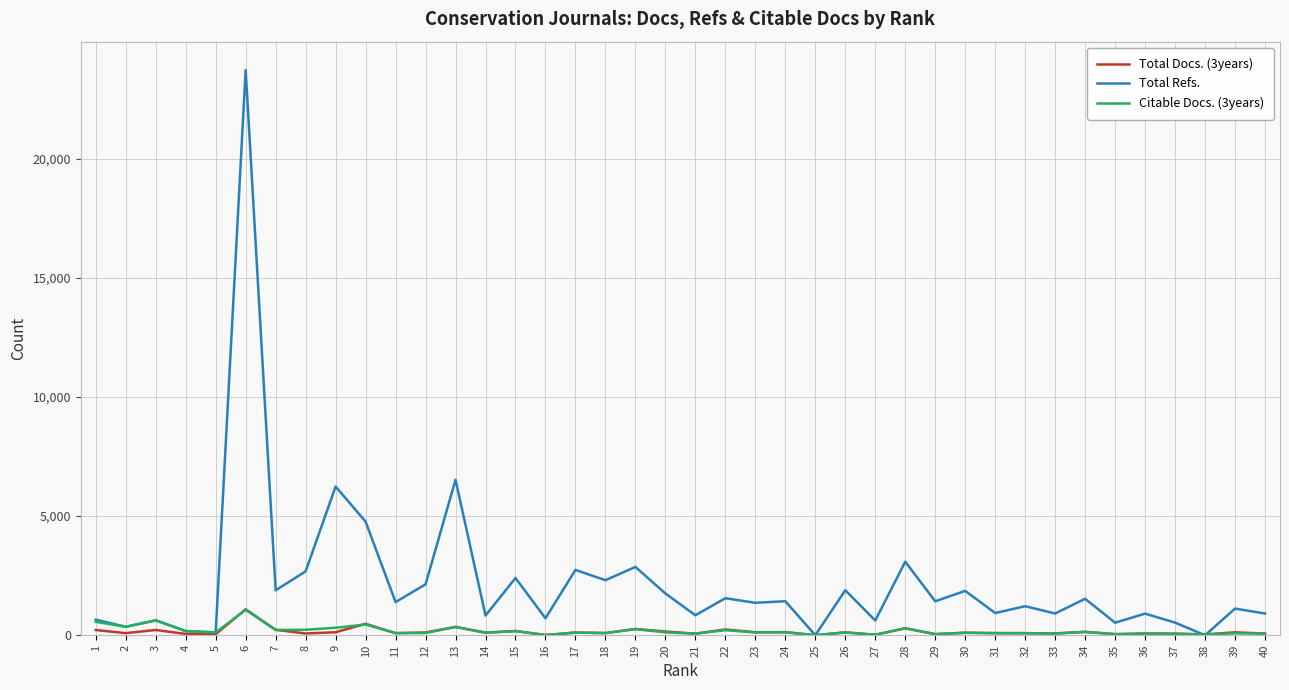

What is the maximum value shown in the chart?

23726